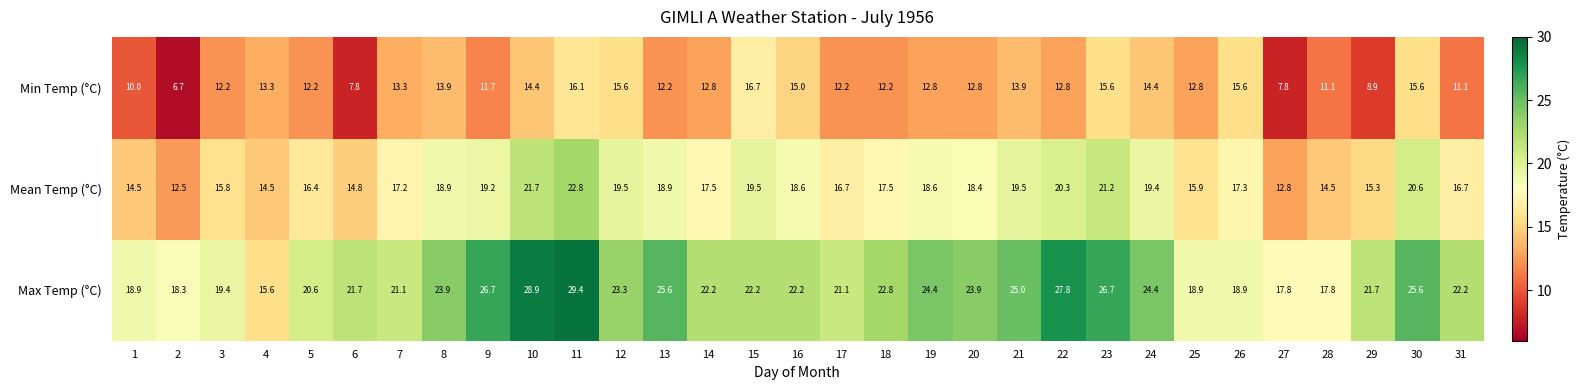

What is the highest value of the Min Temp (°C) series?

16.7